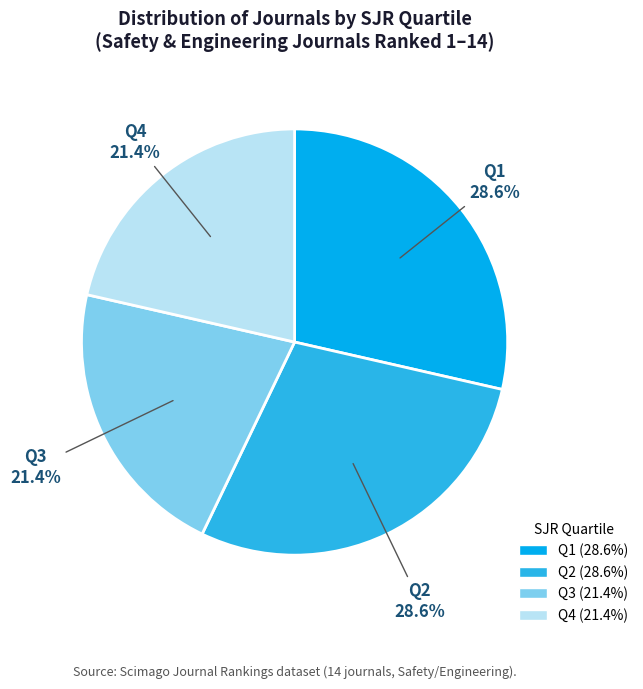

How many slices are in this pie chart?

4